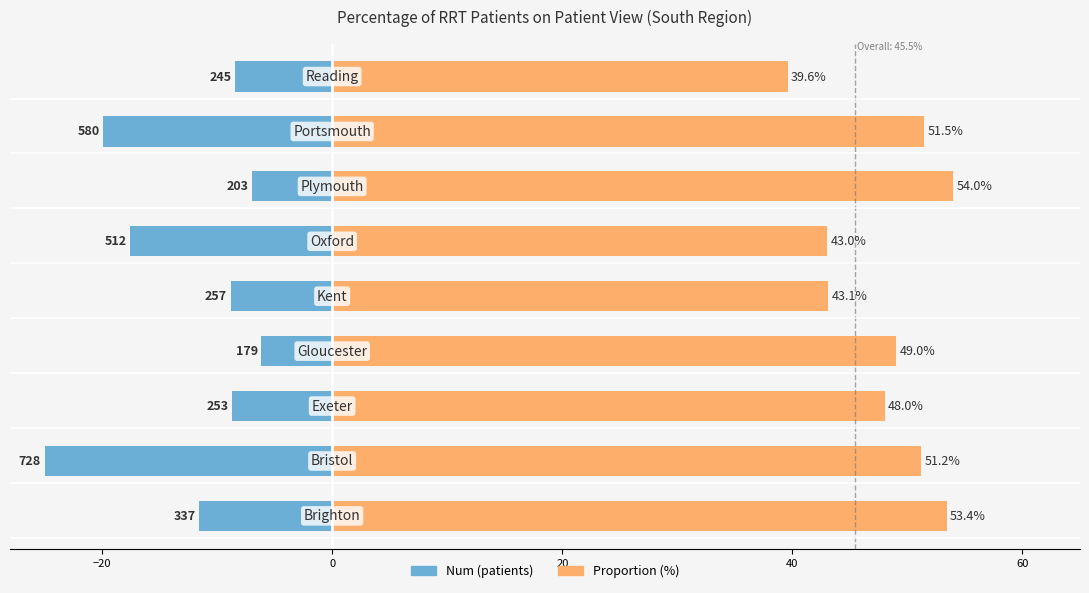

What is the value of the Proportion (%) bar at the 1st from the left?

53.4